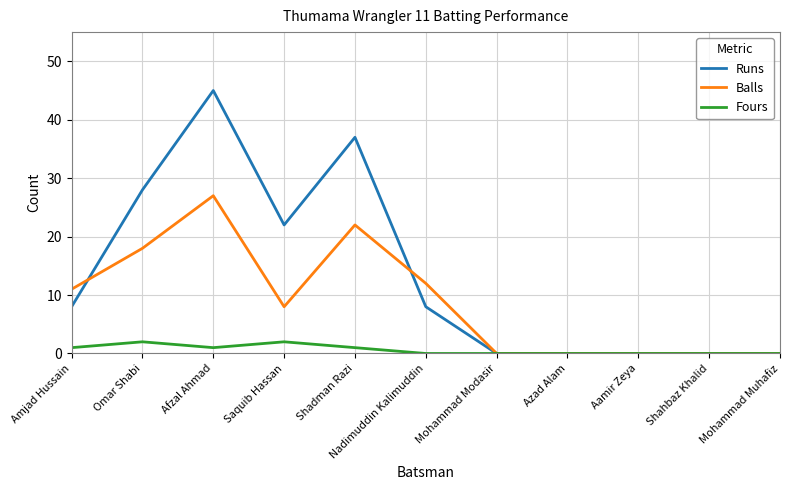

Reading left to right, transcribe all the data shown in this chart.

Runs: 8	28	45	22	37	8	0	0	0	0	0
Balls: 11	18	27	8	22	12	0	0	0	0	0
Fours: 1	2	1	2	1	0	0	0	0	0	0